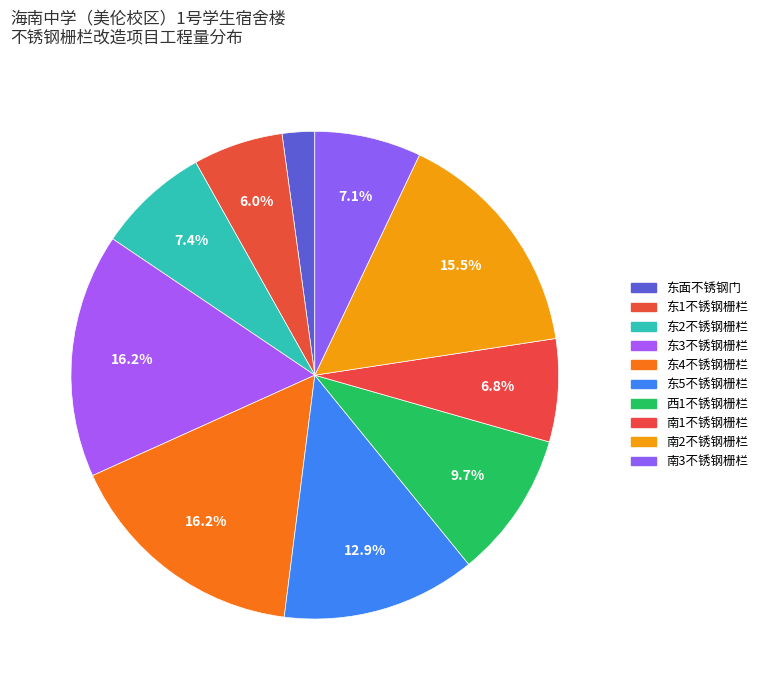

Which slice is the smallest?

东面不锈钢门